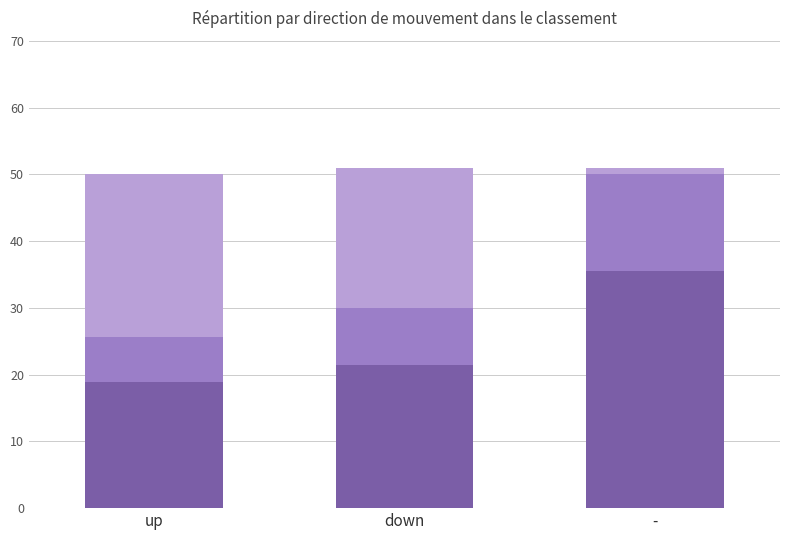

Does the chart contain stacked bars?

Yes